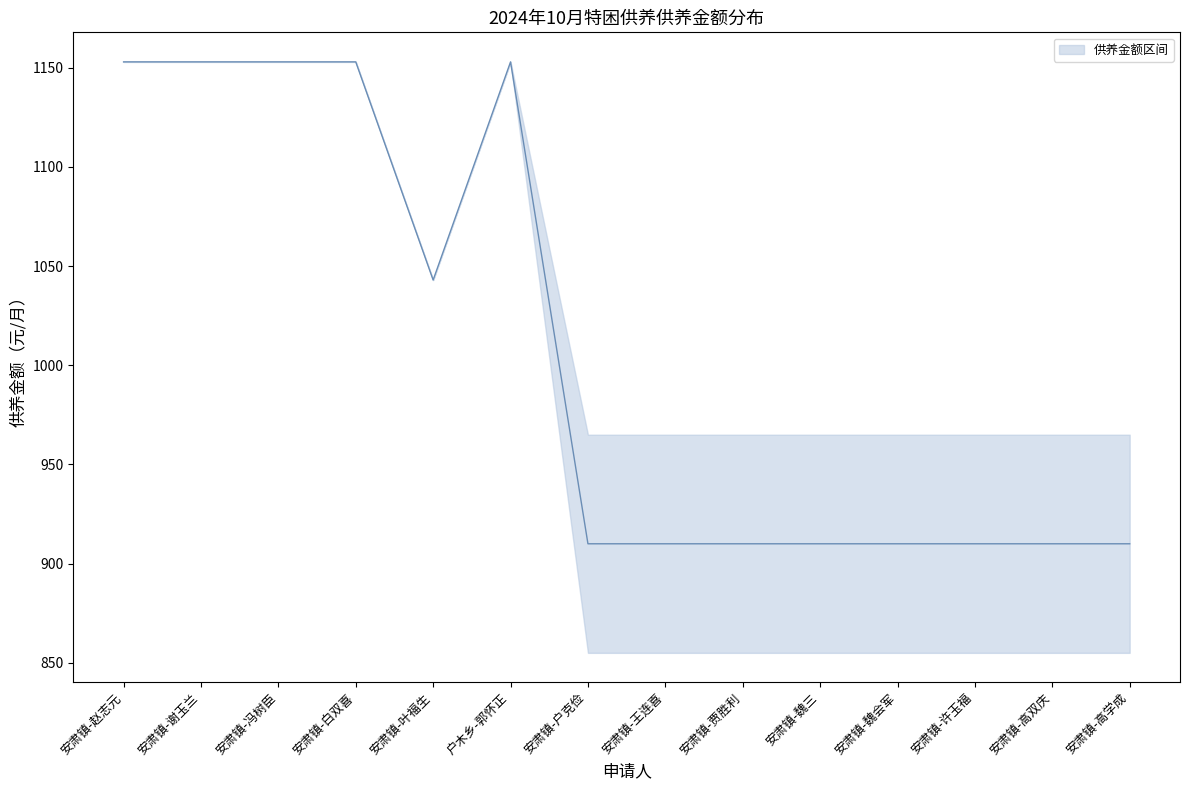

Where is 供养金额（元/月） nearest to the value 1004?

安肃镇-叶福生